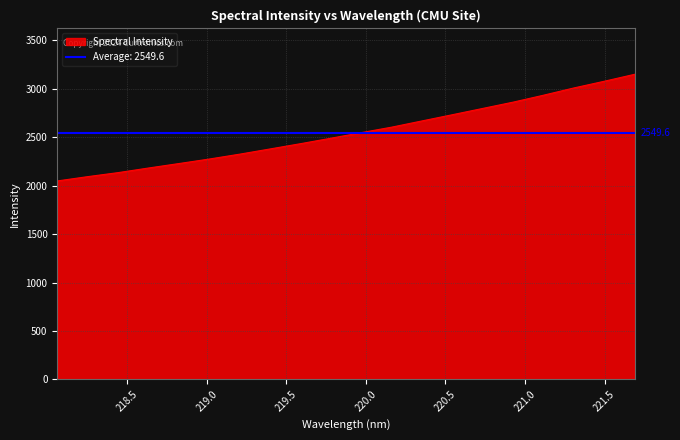

True or false: the data shows 1079.0 at 221.4993.

False